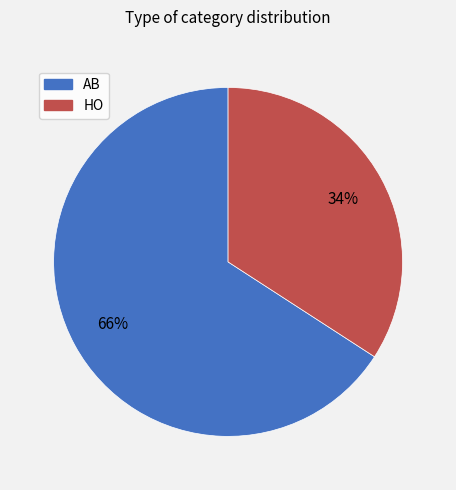

Is it true that HO is 34% of the pie?

True